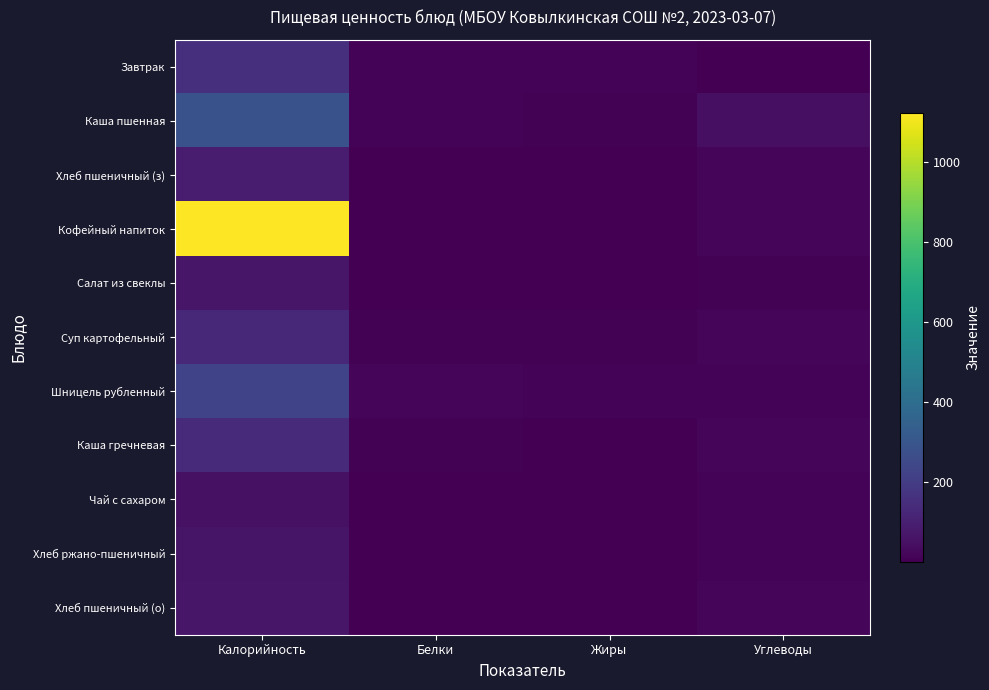

What is the spread (max minus min) of values at Жиры?

11.5